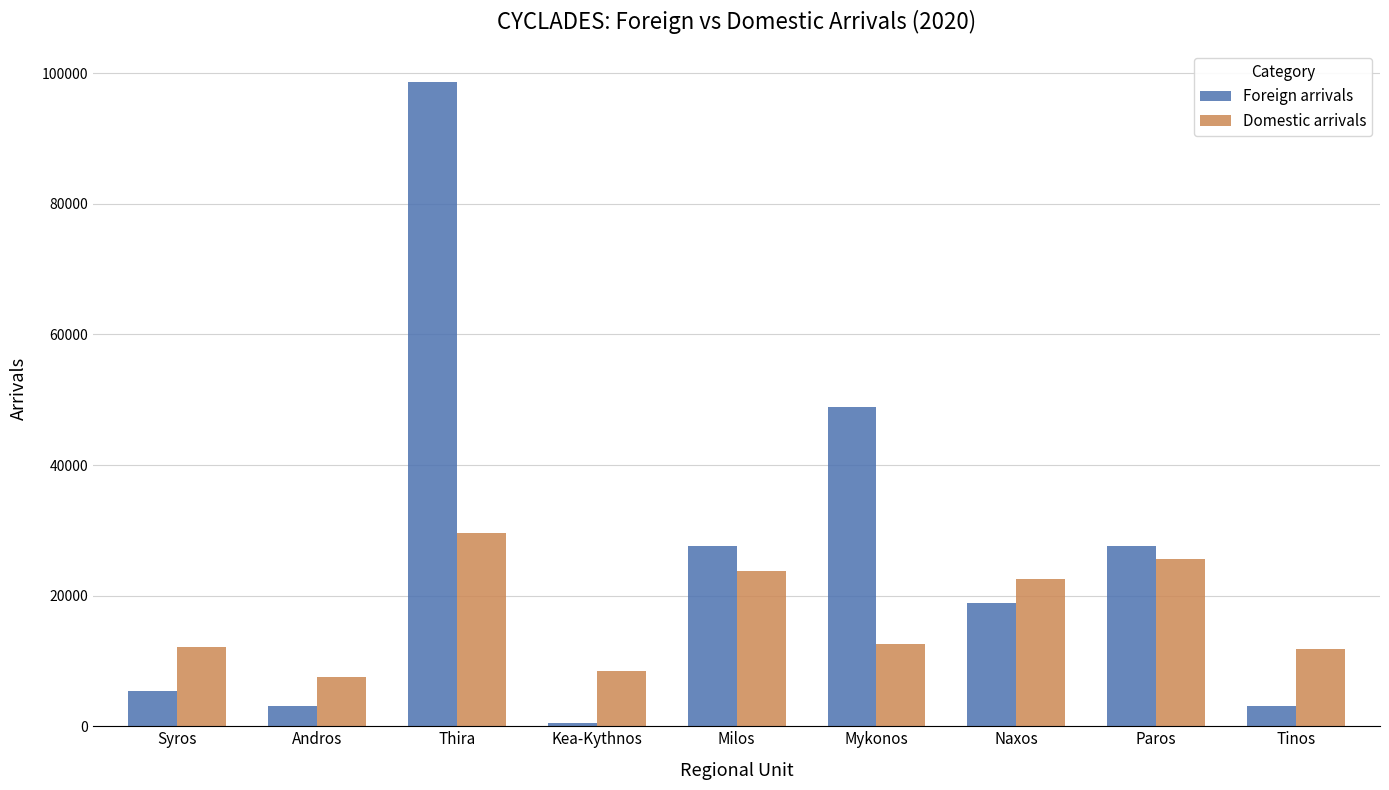

The Foreign arrivals series shows 467 at Kea-Kythnos. True or false?

True